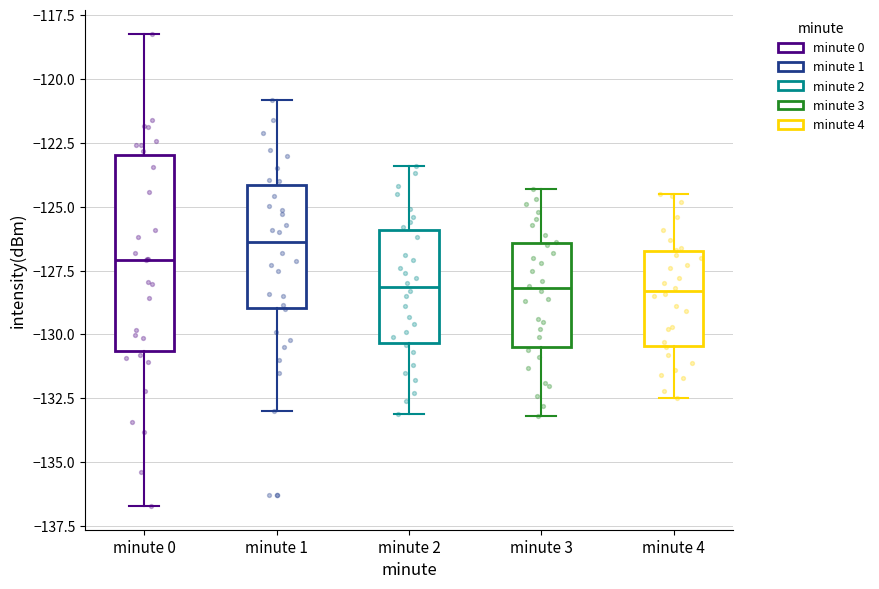

Comparing the boxes themselves (not the whiskers), which one is the tallest?

minute 0